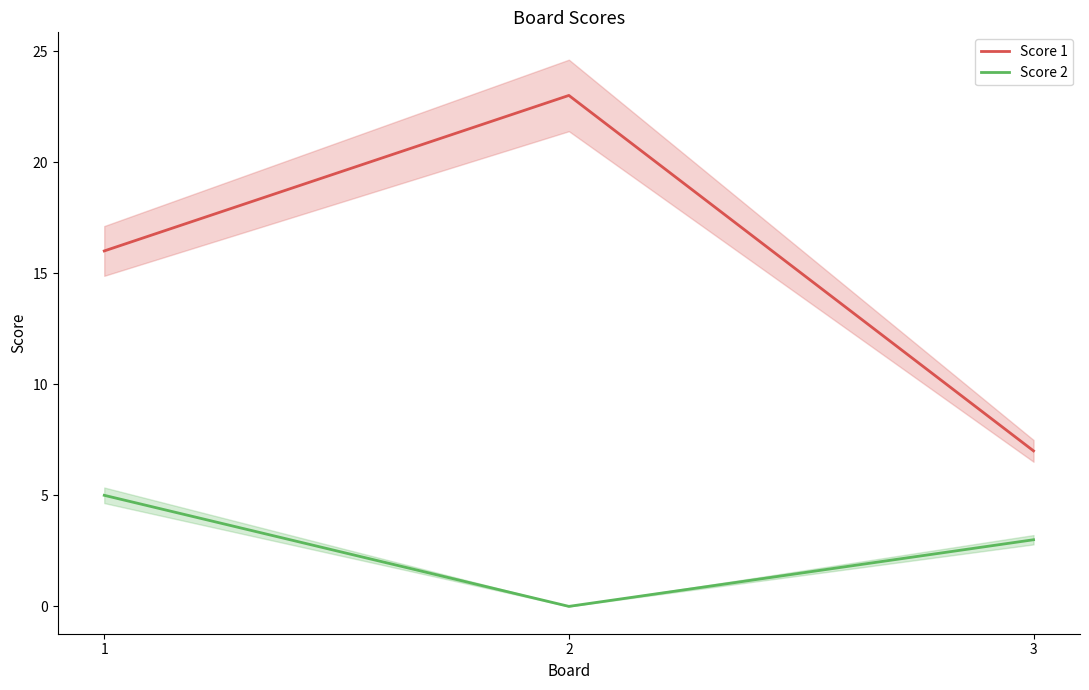

Which series has the widest spread of values?

Score 1